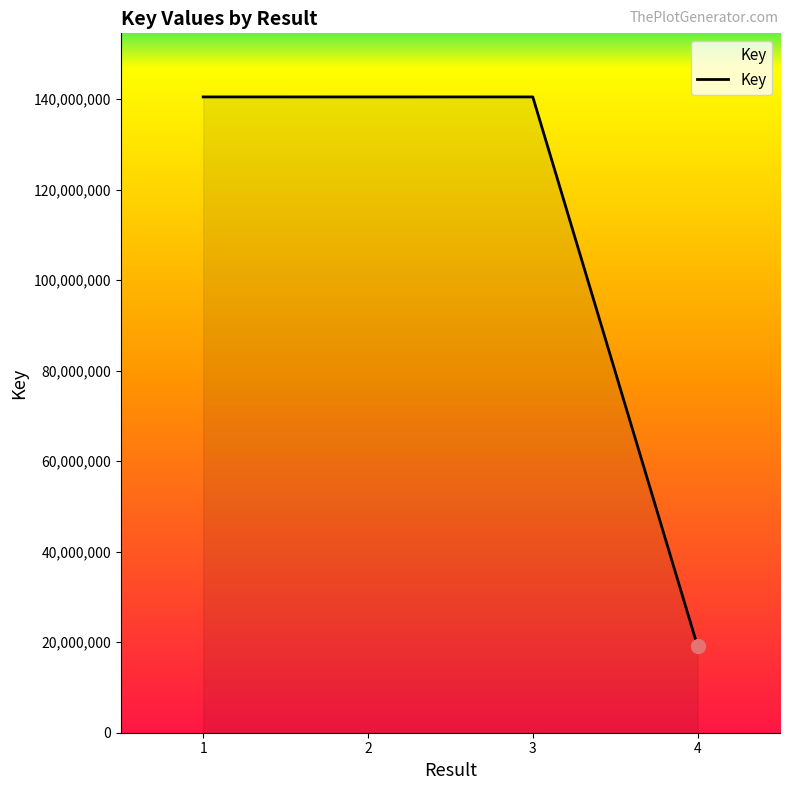

What is the sum of all values?

440564130